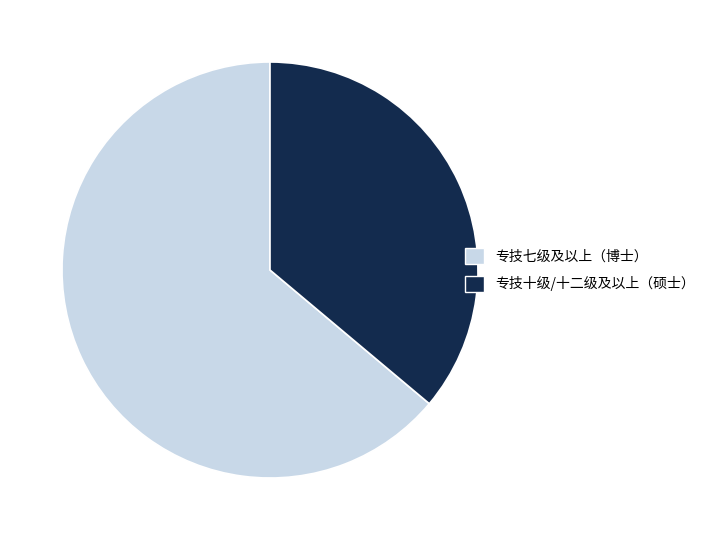

Is there a majority slice in this chart?

Yes